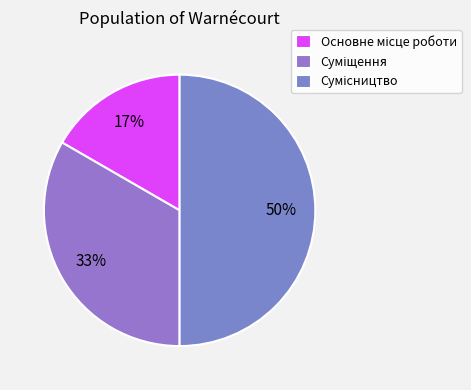

How many slices are in this pie chart?

3